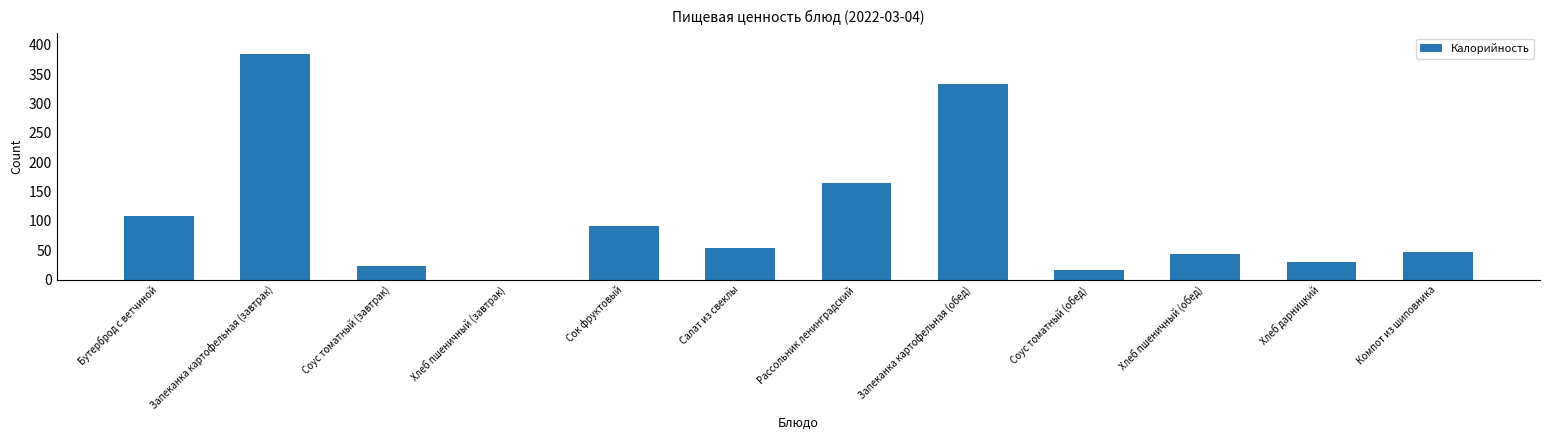

The value at Запеканка картофельная (завтрак) is 537.4. True or false?

False